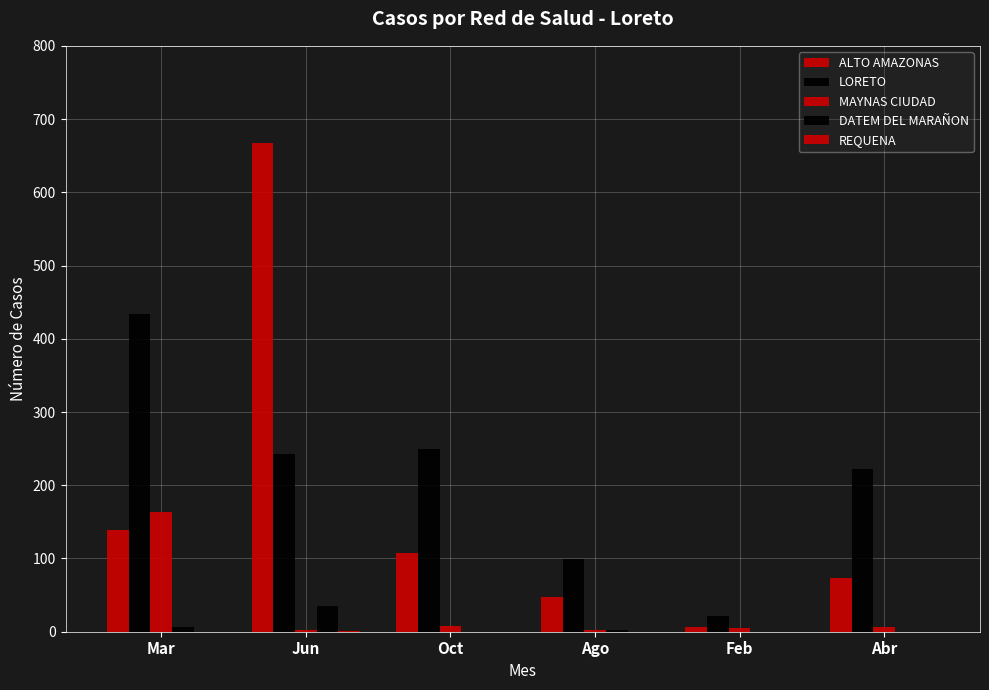

Rank the series at Ago from highest to lowest value.

LORETO, ALTO AMAZONAS, MAYNAS CIUDAD, DATEM DEL MARAÑON, REQUENA